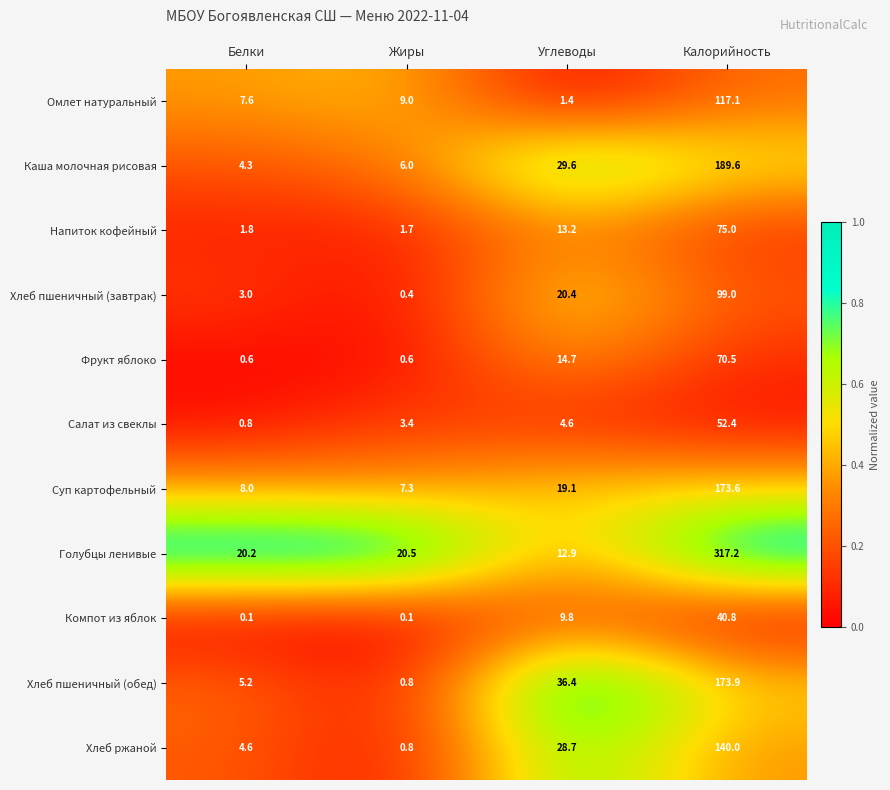

Read the Голубцы ленивые value at Углеводы.

12.9